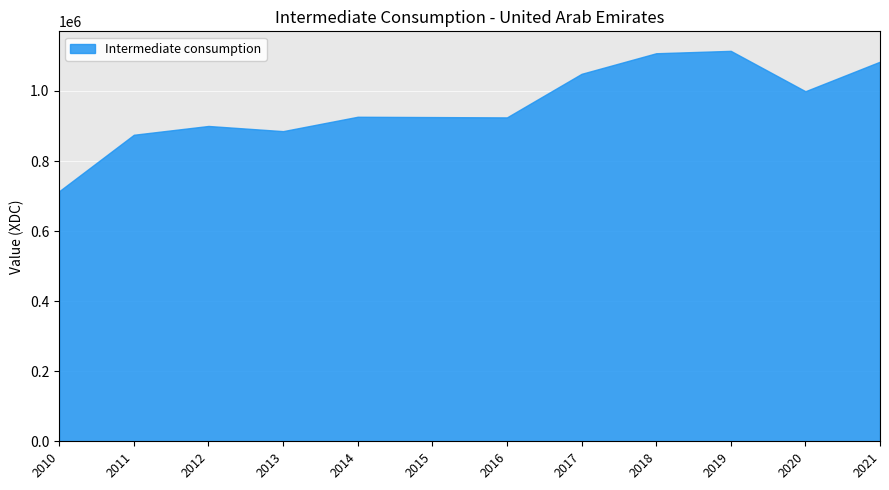

How many data points are above 926382?

6